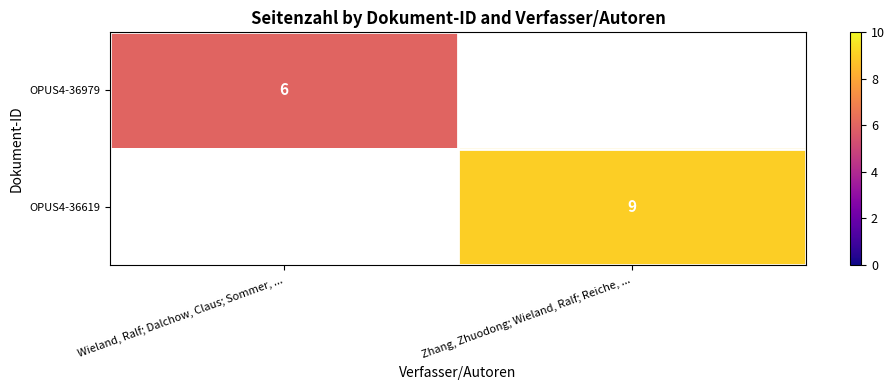

True or false: OPUS4-36979 has a value of 3 at Wieland, Ralf; Dalchow, Claus; Sommer, ....

False